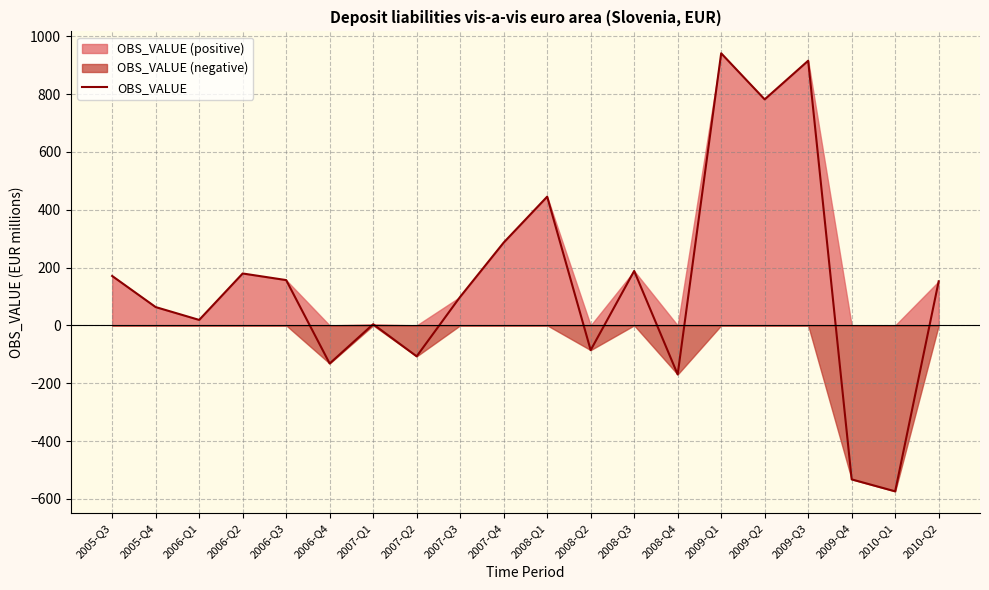

How many lines are shown in the chart?

1